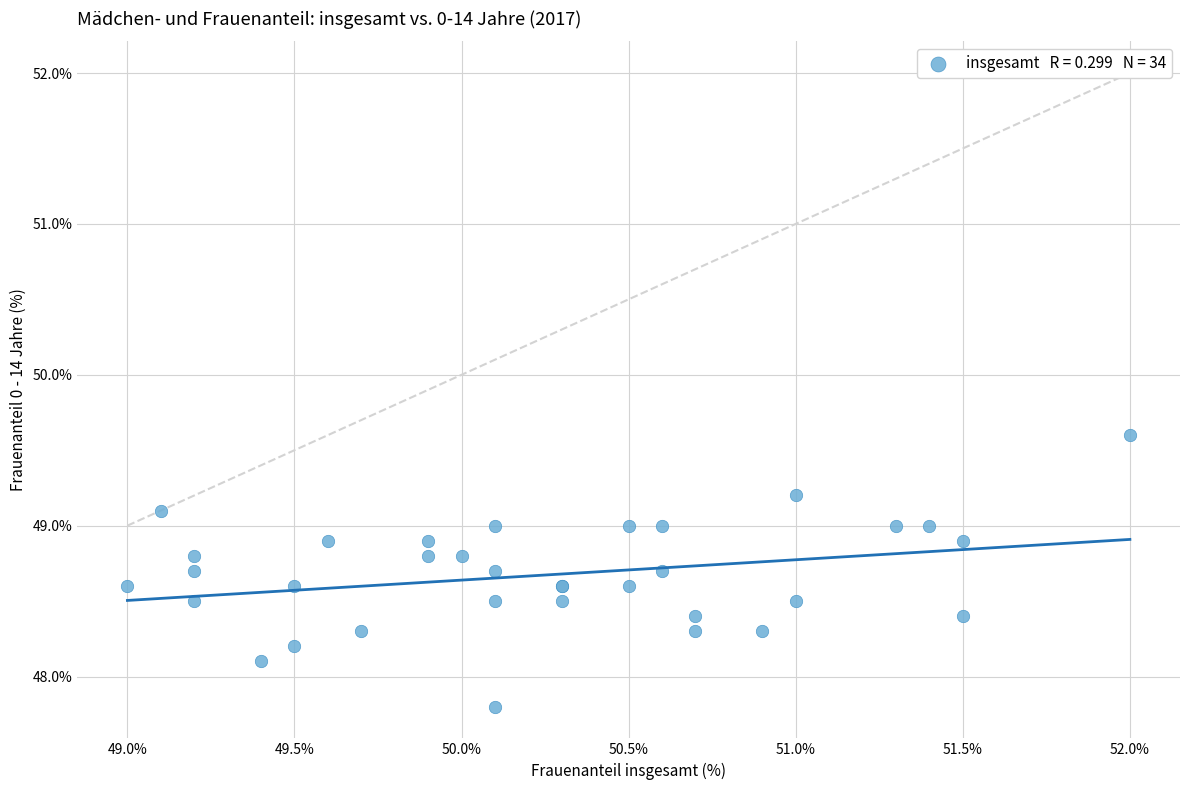

What Y value in the scatter plot is closest to 48?

48.1